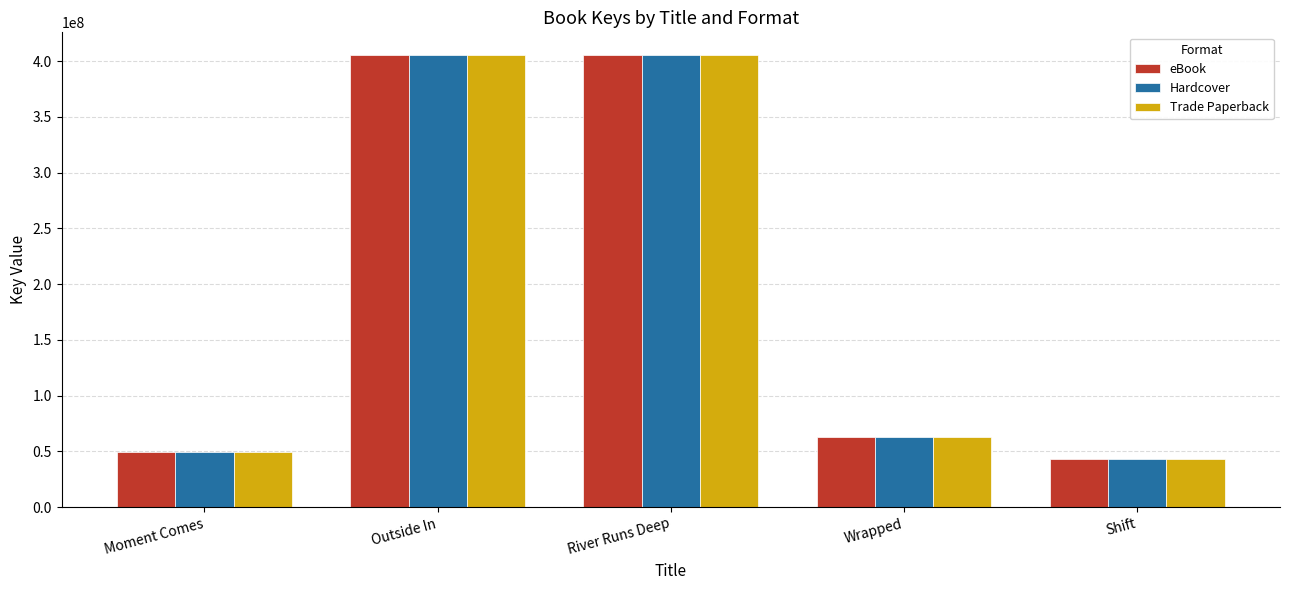

What is the sum of all Hardcover values?

967124074